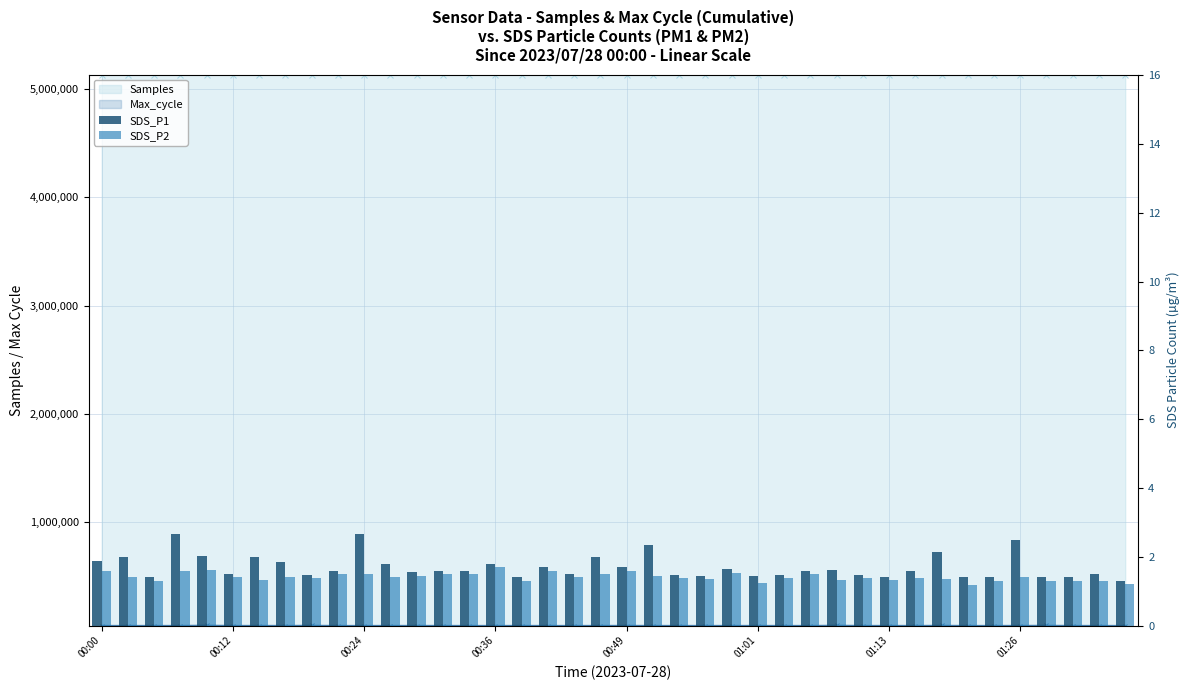

True or false: SDS_P1 has a value of 0.5 at 22.

False